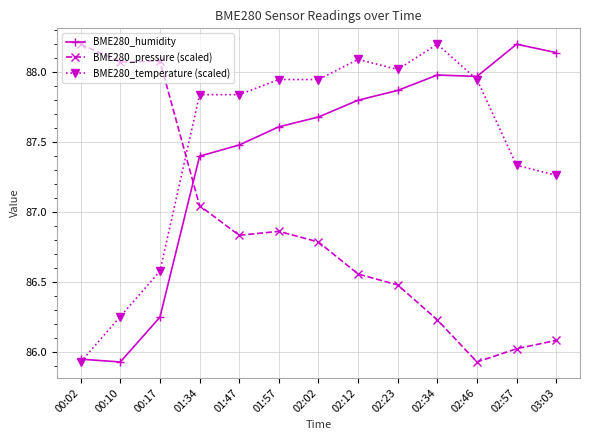

True or false: BME280_pressure (scaled) has more than 2 interior local peaks.

False